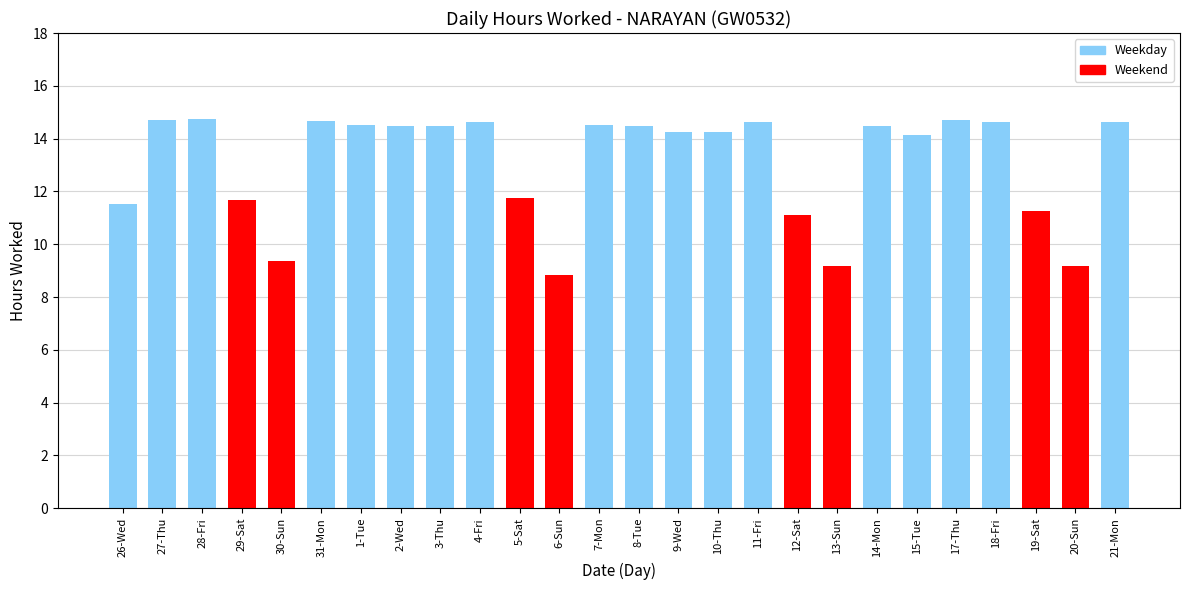

What is the greatest value displayed?

14.8